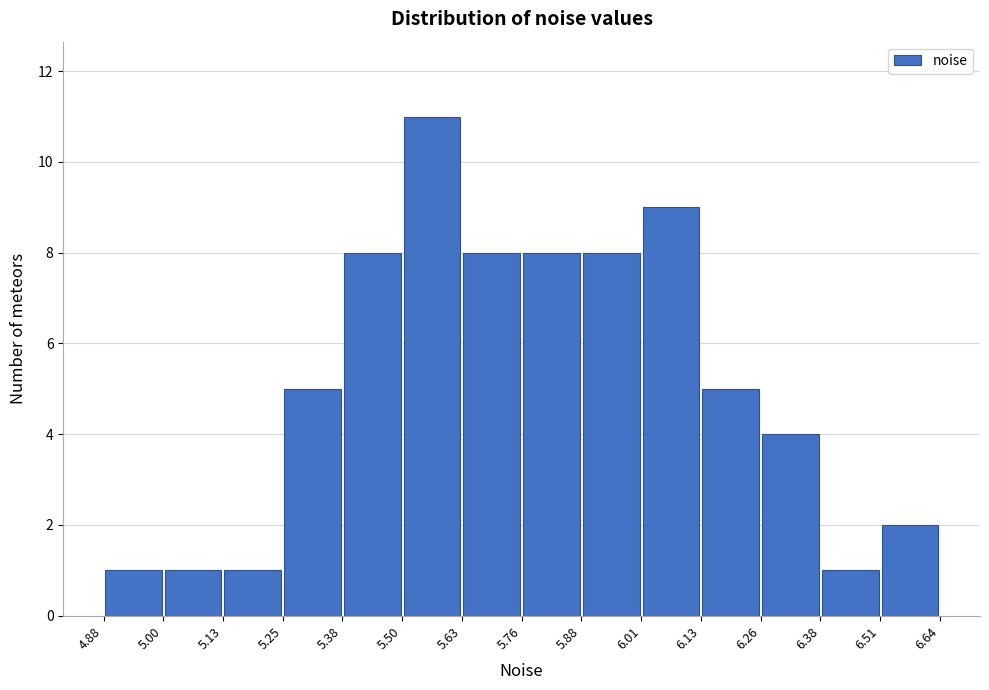

Which range on the x-axis has the tallest bar?

5.50 to 5.63